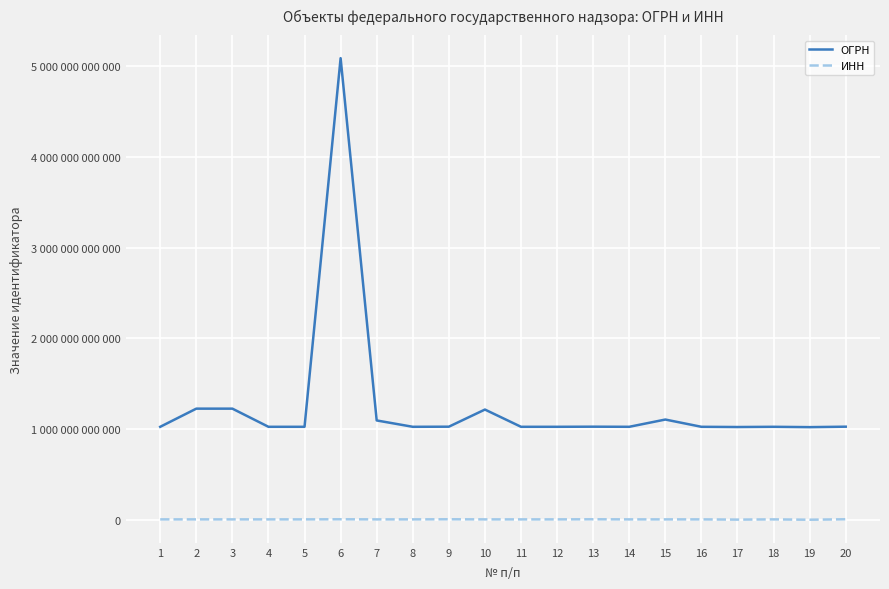

Does the chart display data point markers on the line(s)?

No